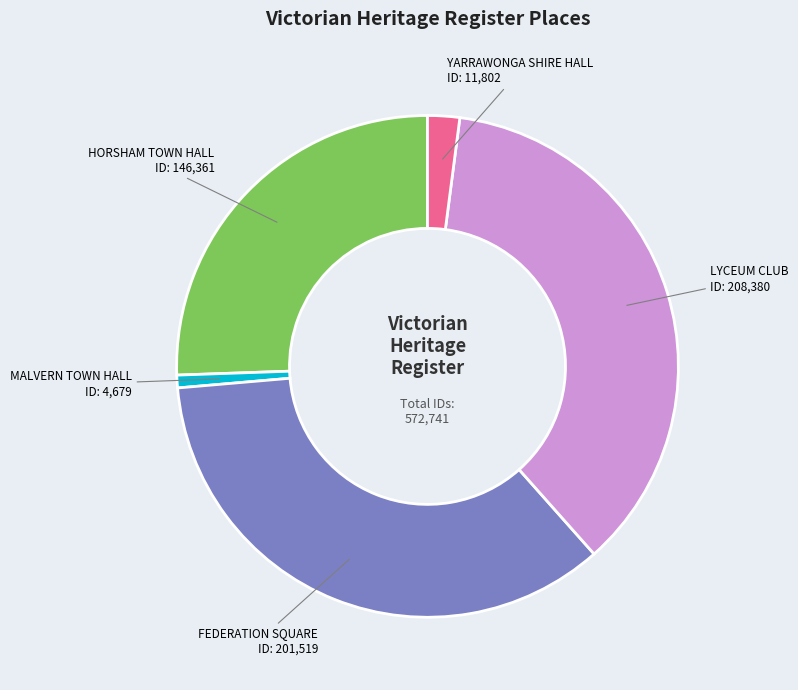

Does any single category account for the majority?

No